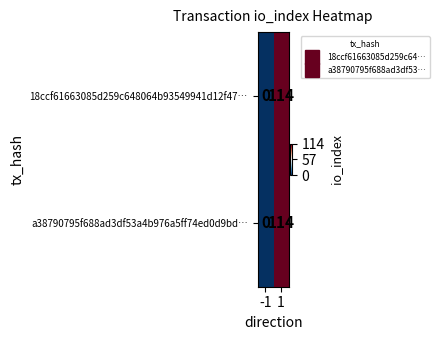

The value of a38790795f688ad3df53a4b976a5ff74ed0d9bd… at 1 is 114. True or false?

True